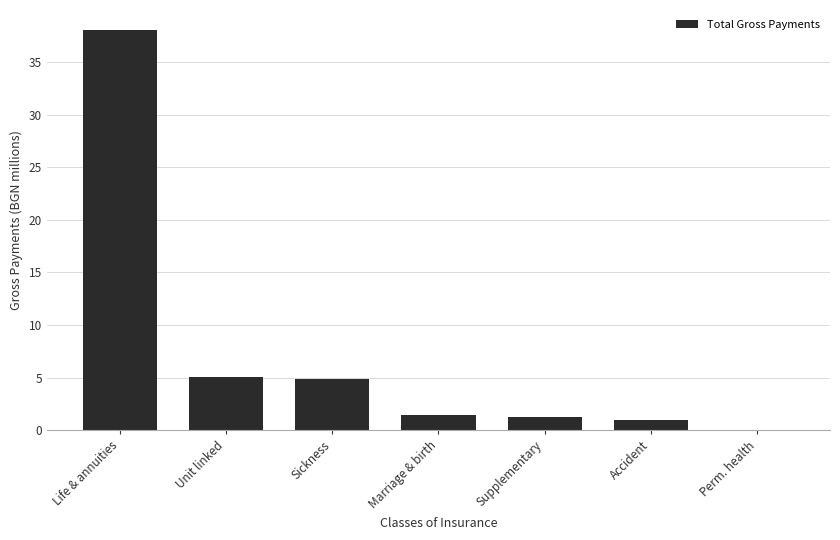

What is the sum of all values?

51.6